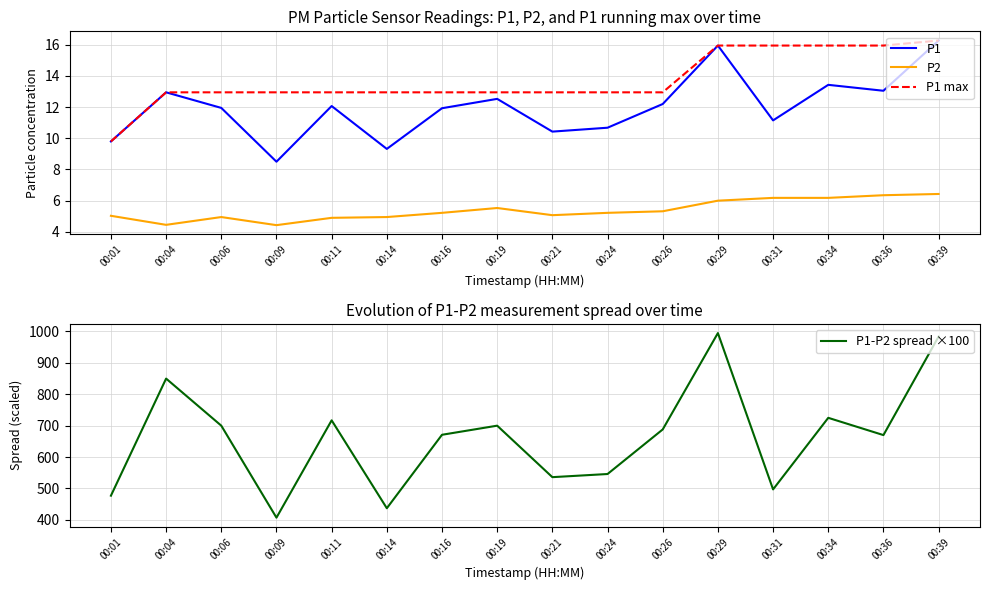

What is the value of the P1 max point at the 6th from the left?

12.9